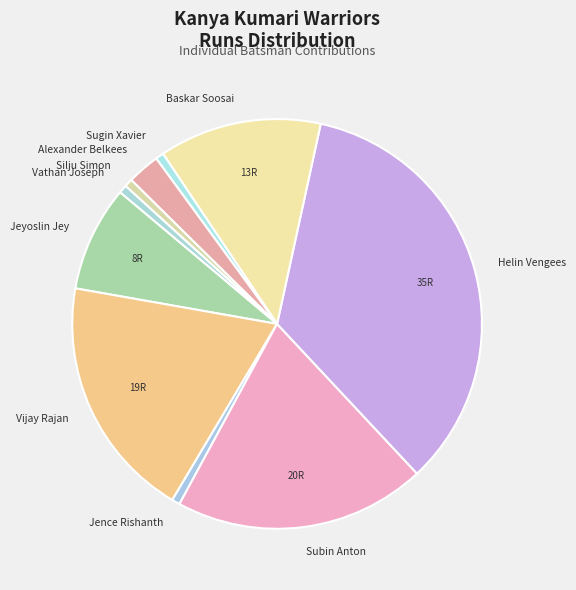

True or false: Silju Simon accounts for 9% of the total.

False